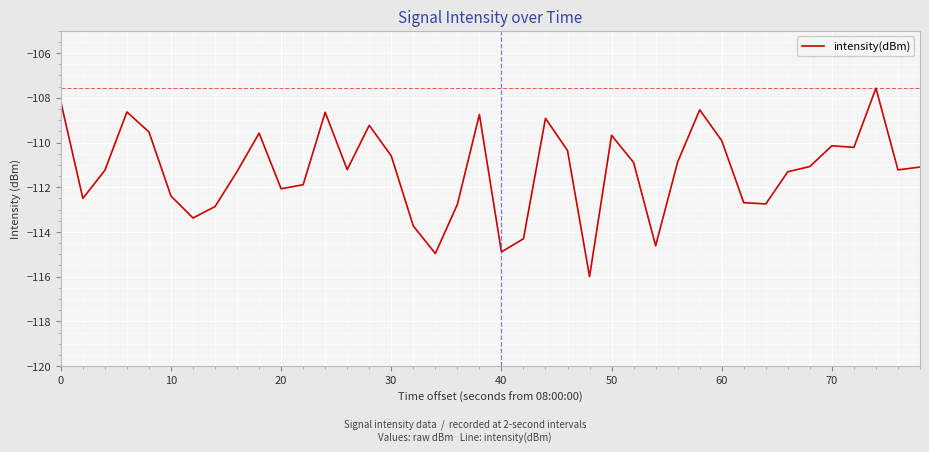

What is the minimum value shown in the chart?

-116.0